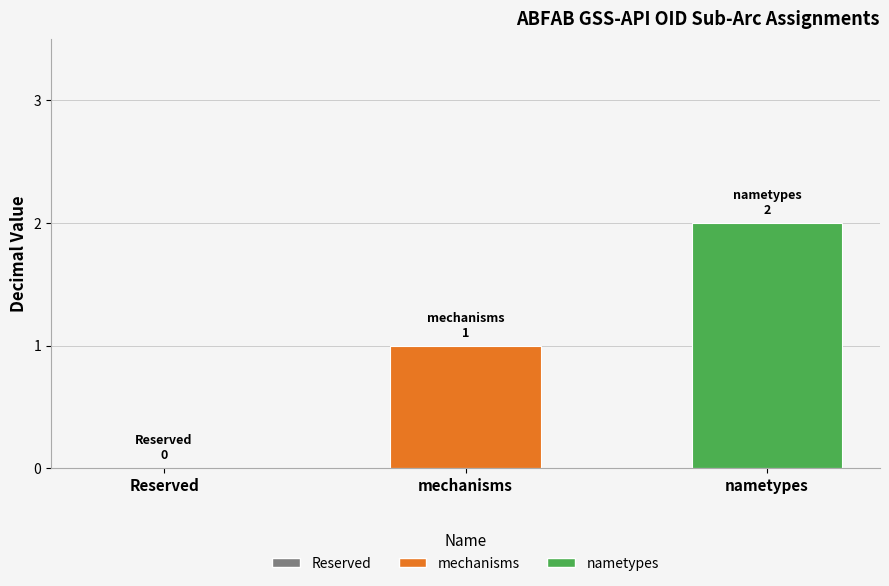

What is the greatest value displayed?

2